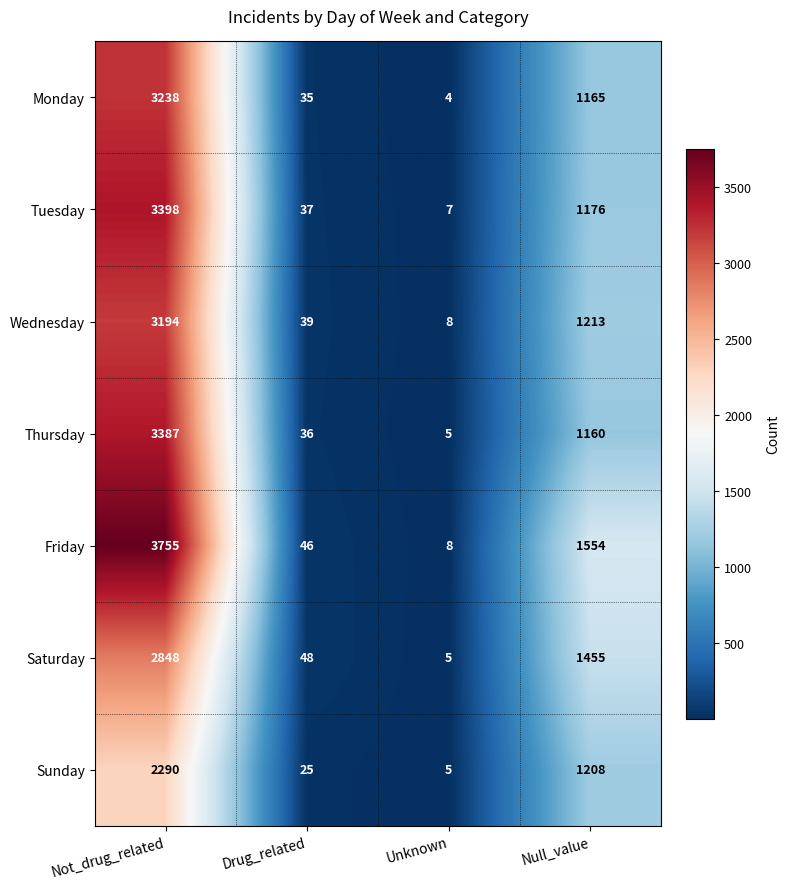

Which series changed the most between Drug_related and Null_value?

Friday